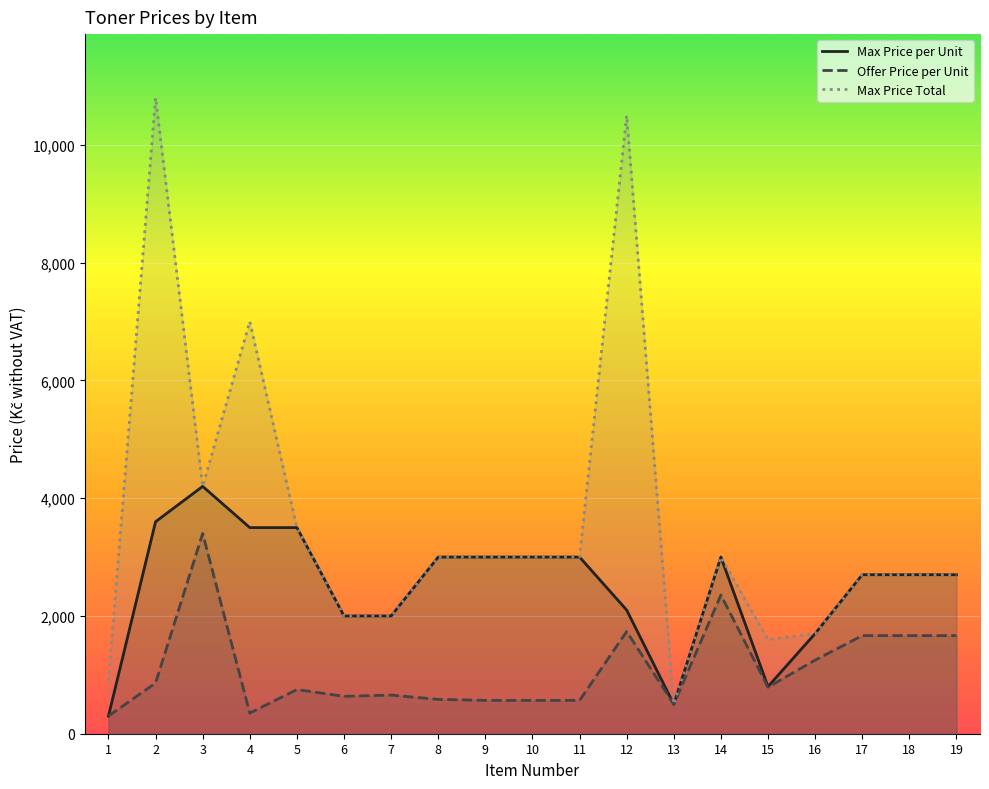

At how many categories does at least one series exceed 5379?

3